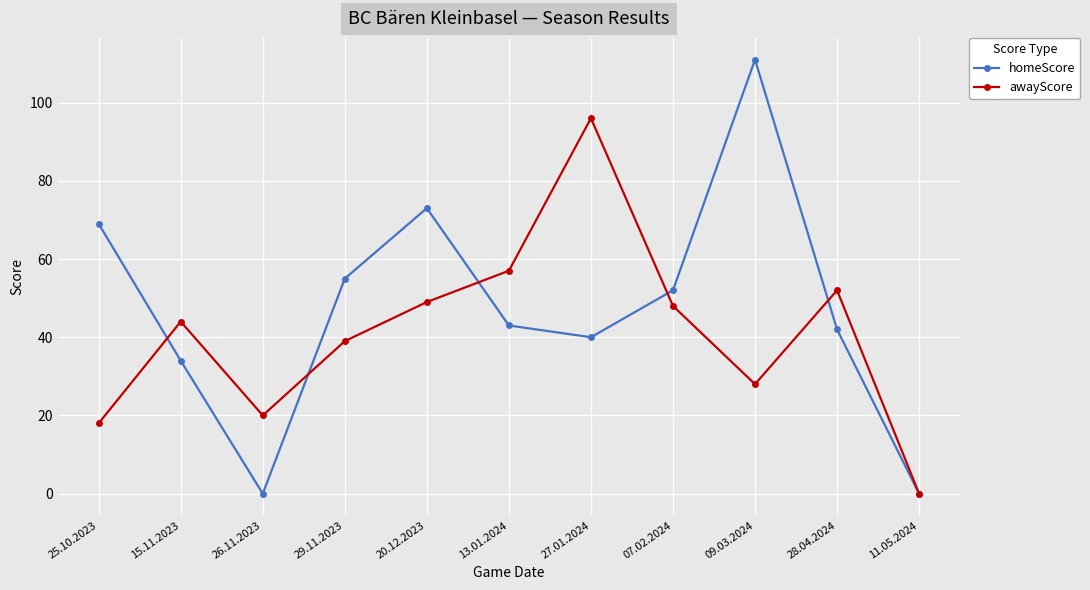

Reading left to right, extract all data points from this chart.

homeScore: 69	34	0	55	73	43	40	52	111	42	0
awayScore: 18	44	20	39	49	57	96	48	28	52	0